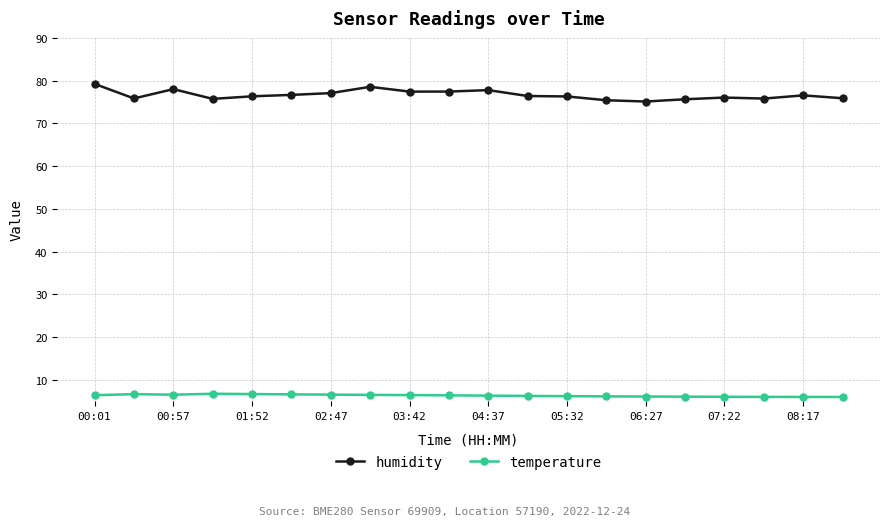

At how many categories does at least one series exceed 72?

20